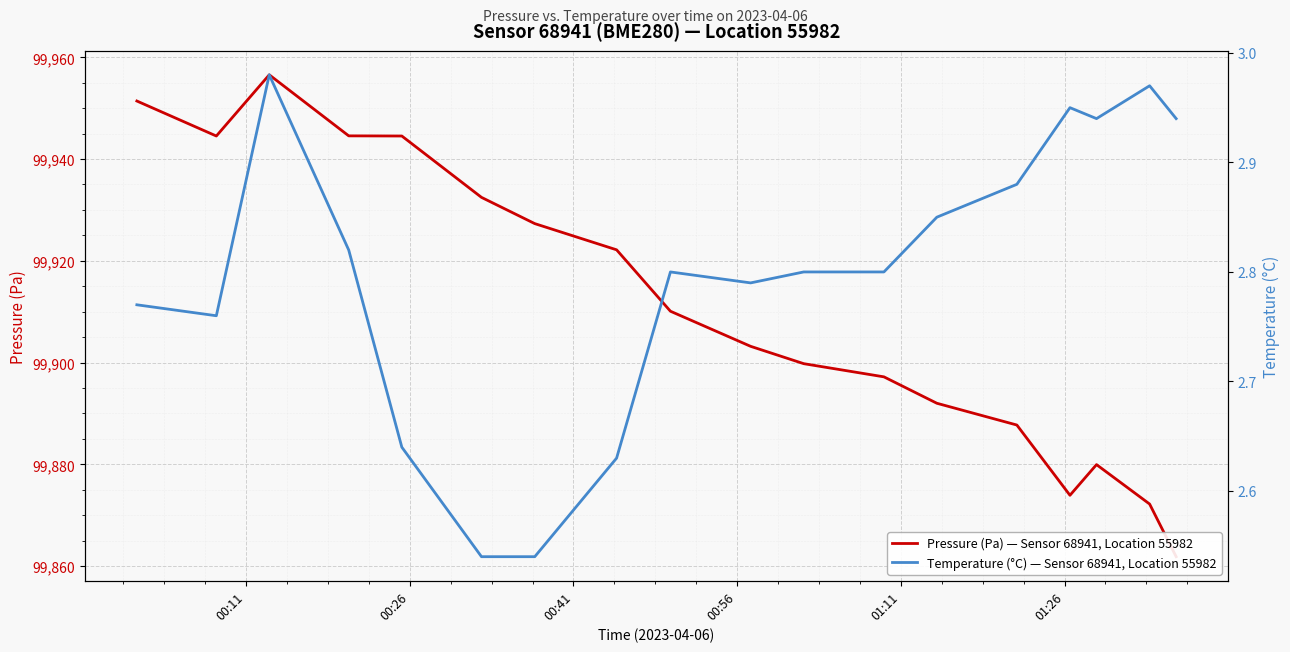

Which series has the largest total across all categories?

Pressure (Pa) — Sensor 68941, Location 55982